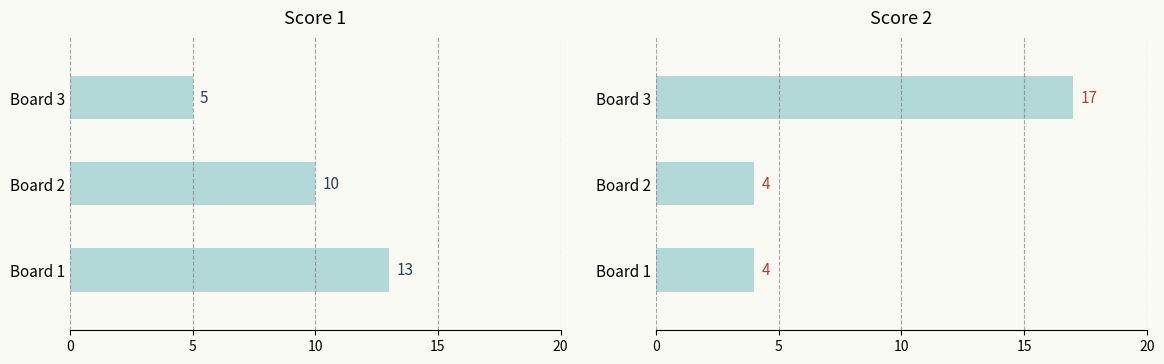

Reading left to right, list all the values displayed in this chart.

Score 1: 13	10	5
Score 2: 4	4	17